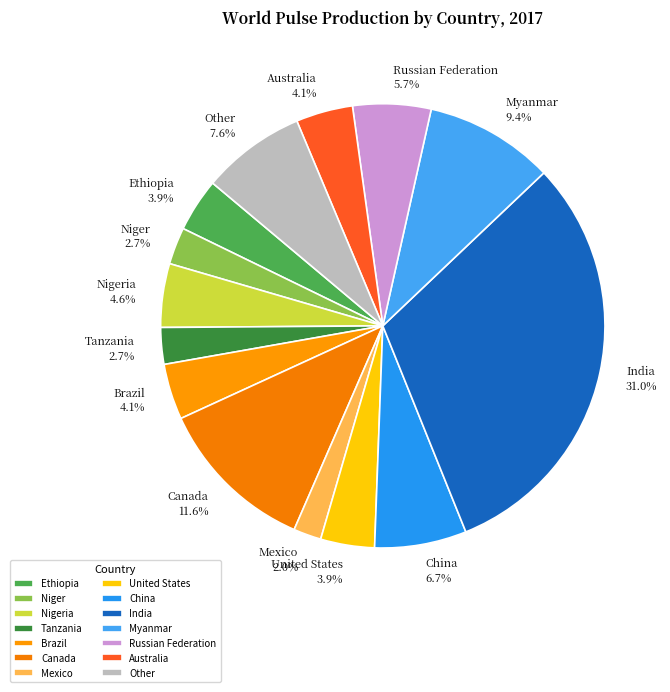

What is the total percentage of Mexico and India?

33.0%